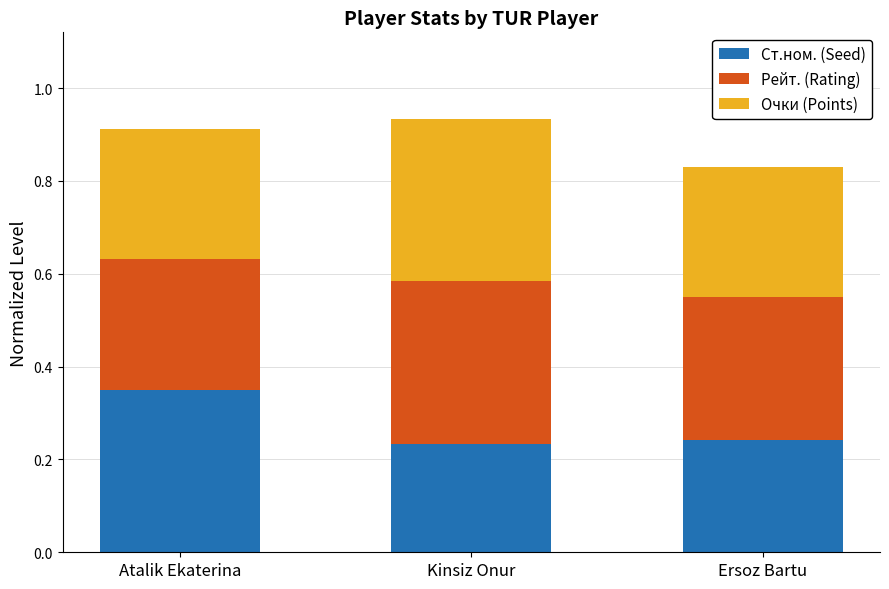

At which label does Ст.ном. (Seed) reach its peak?

Atalik Ekaterina